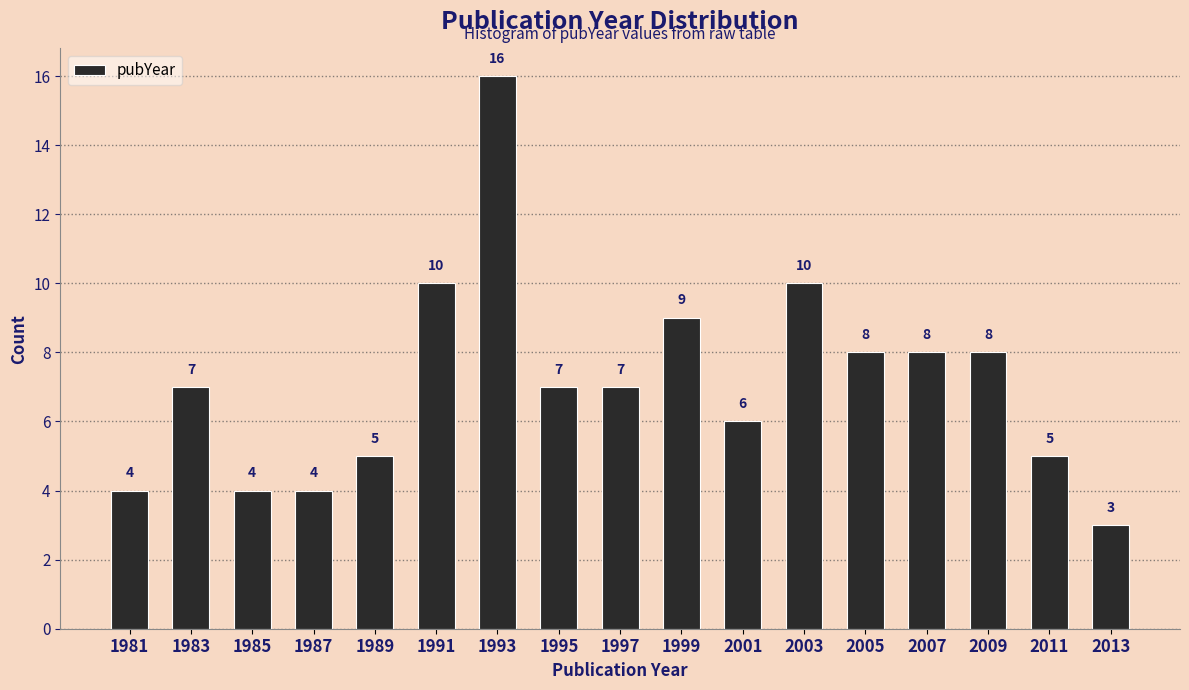

Reading left to right, transcribe this chart: for each bar, give the range it covers on the x-axis and its height.

1980 to 1982: 4
1982 to 1984: 7
1984 to 1986: 4
1986 to 1988: 4
1988 to 1990: 5
1990 to 1992: 10
1992 to 1994: 16
1994 to 1996: 7
1996 to 1998: 7
1998 to 2000: 9
2000 to 2002: 6
2002 to 2004: 10
2004 to 2006: 8
2006 to 2008: 8
2008 to 2010: 8
2010 to 2012: 5
2012 to 2014: 3